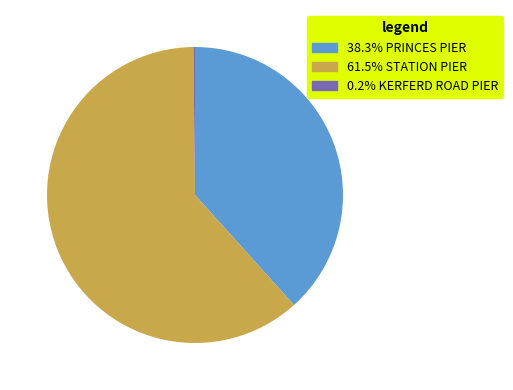

Is there any slice that represents more than half of the pie?

Yes